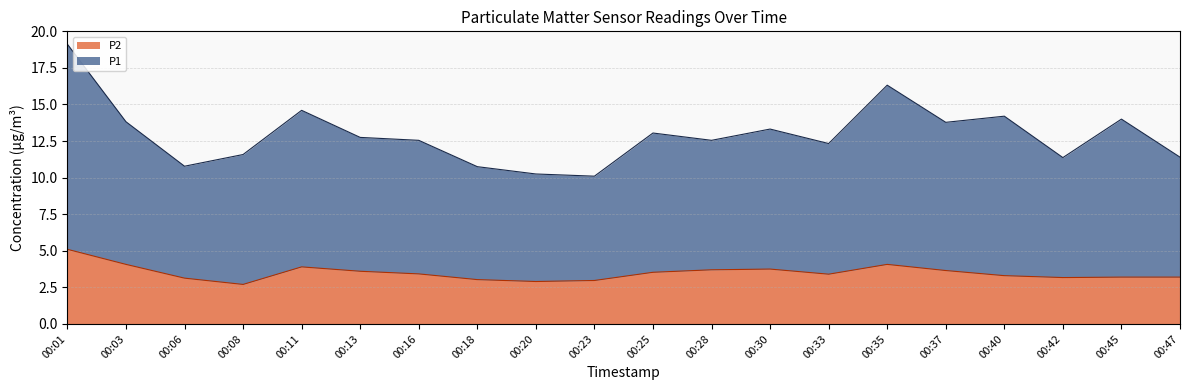

What is the minimum value shown in the chart?

2.7